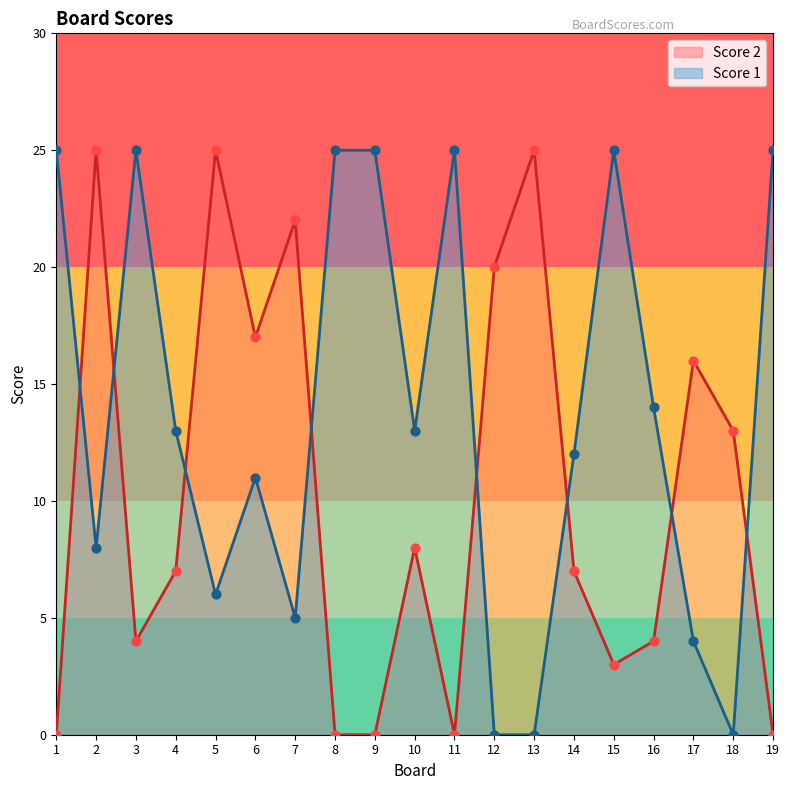

What are all the series names shown in the legend?

Score 2, Score 1